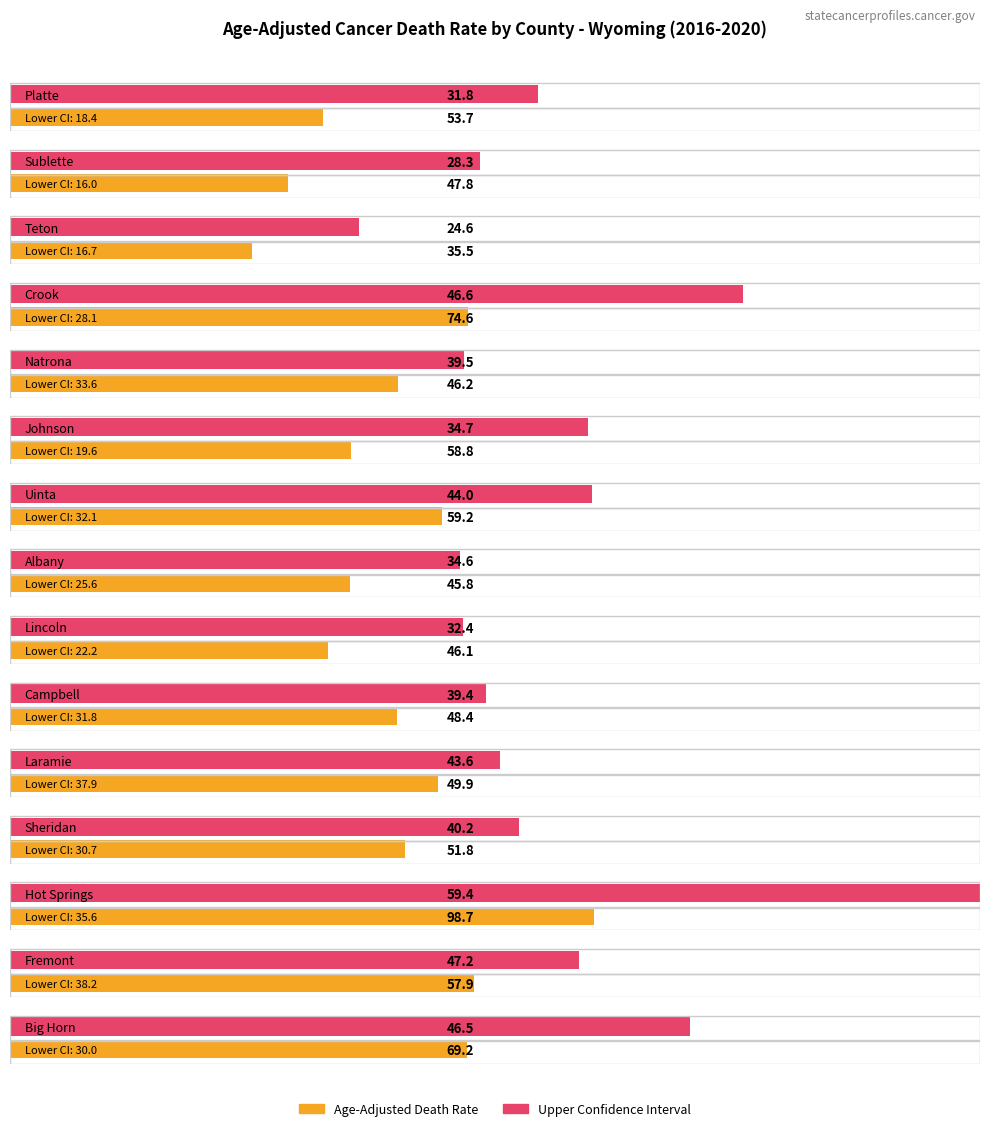

What is the spread (max minus min) of values at Laramie?

12.0